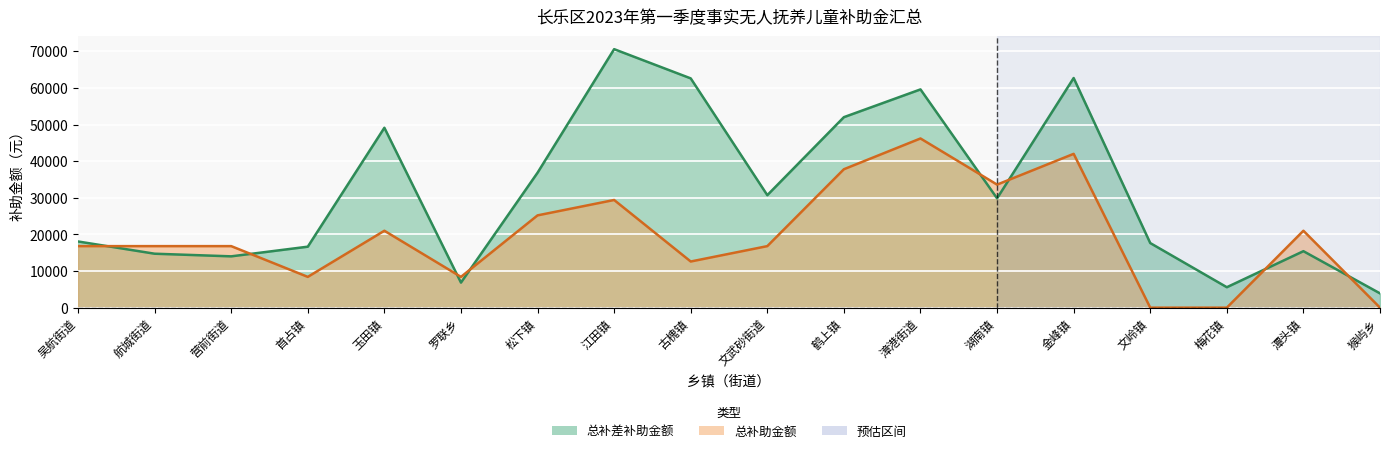

Which series changed the most between 松下镇 and 梅花镇?

总补差补助金额